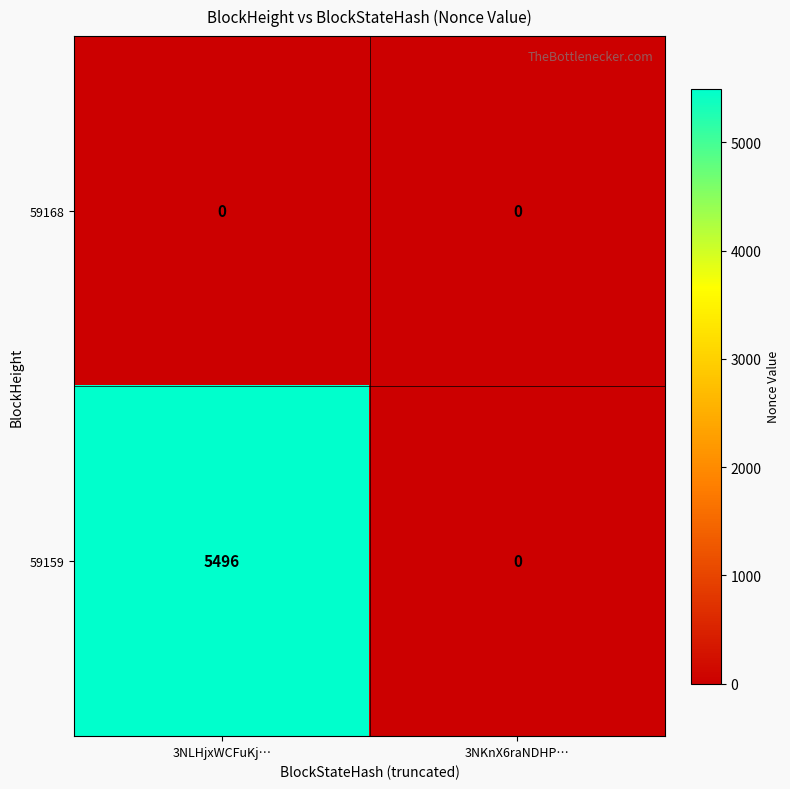

Reading right to left, what are all the values shown in this chart?

59168: 0	0
59159: 0	5496